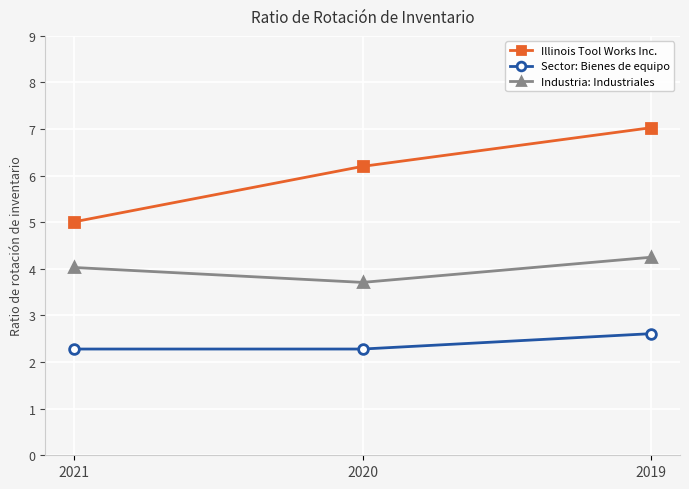

Does the chart display data point markers on the line(s)?

Yes